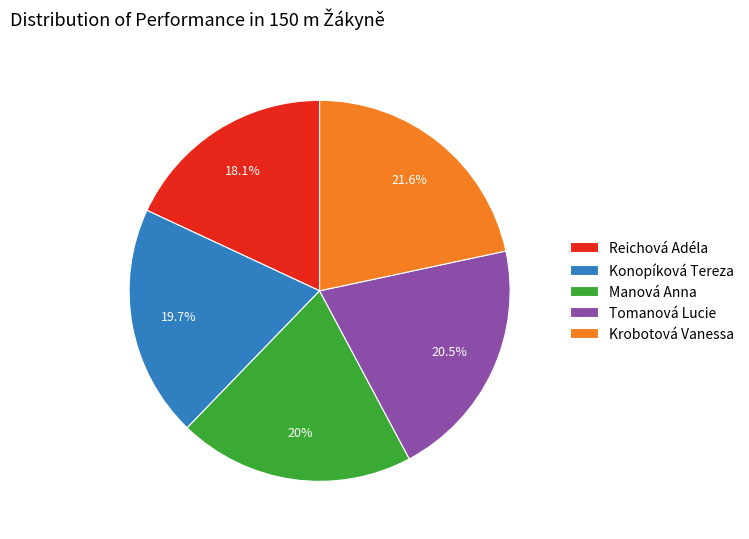

How many slices are in this pie chart?

5